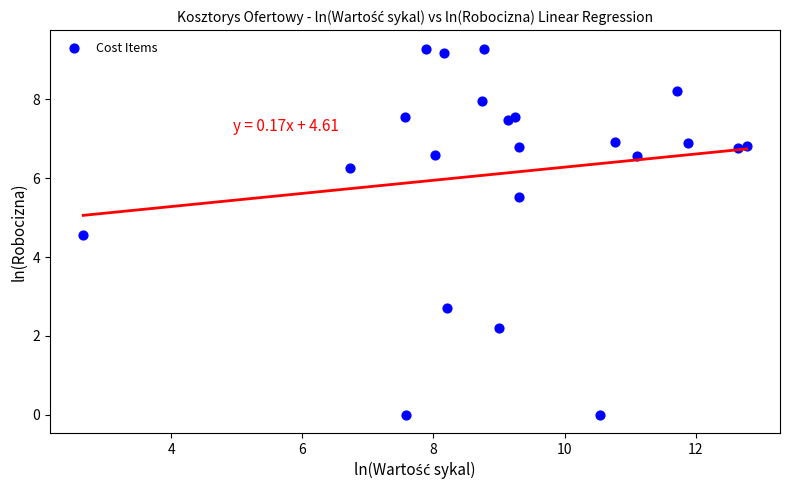

What Y value in the scatter plot is closest to 4?

4.5